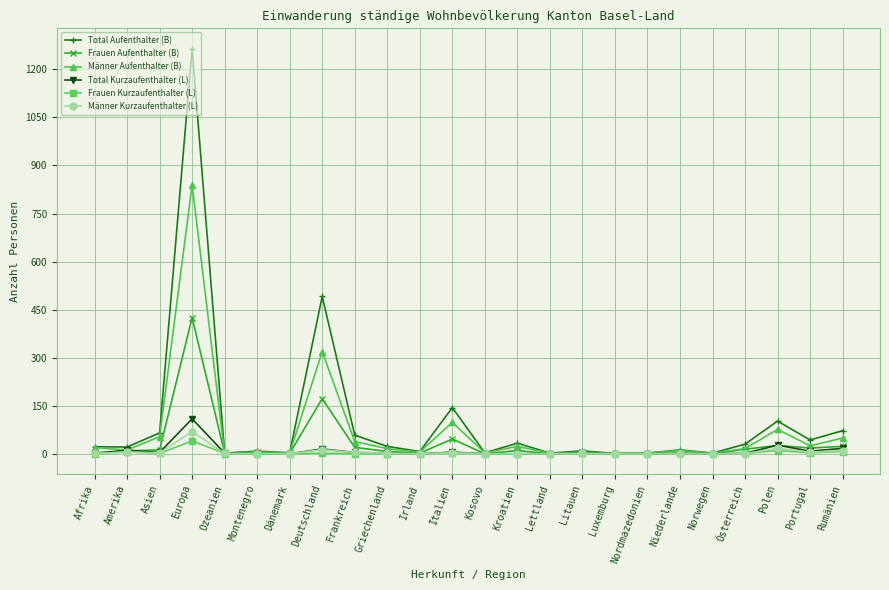

Which series has the largest range (max minus min)?

Total Aufenthalter (B)